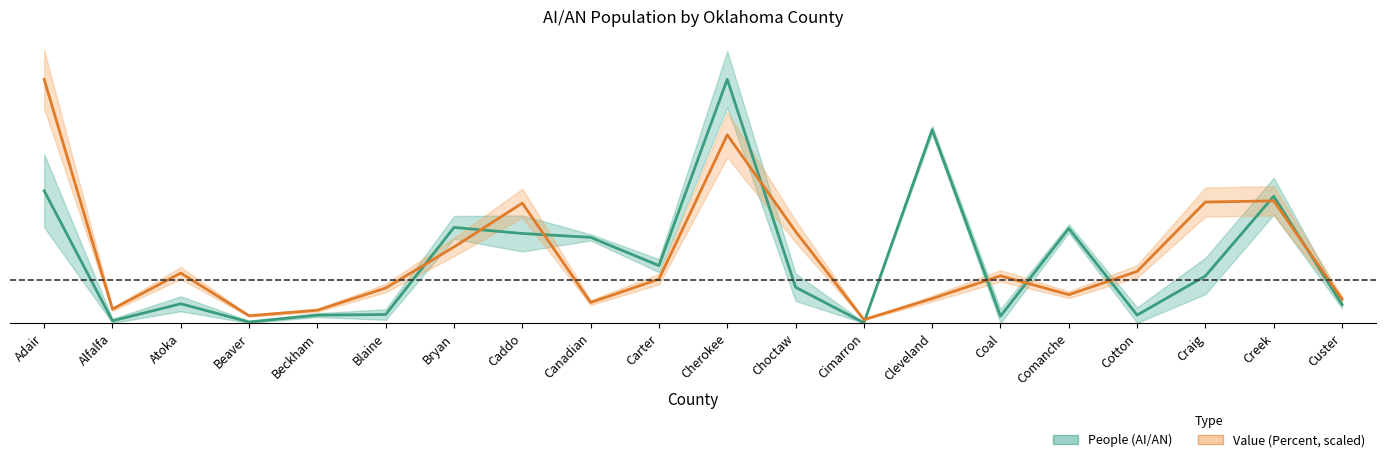

Where is the first local minimum for Value (Percent)?

Alfalfa